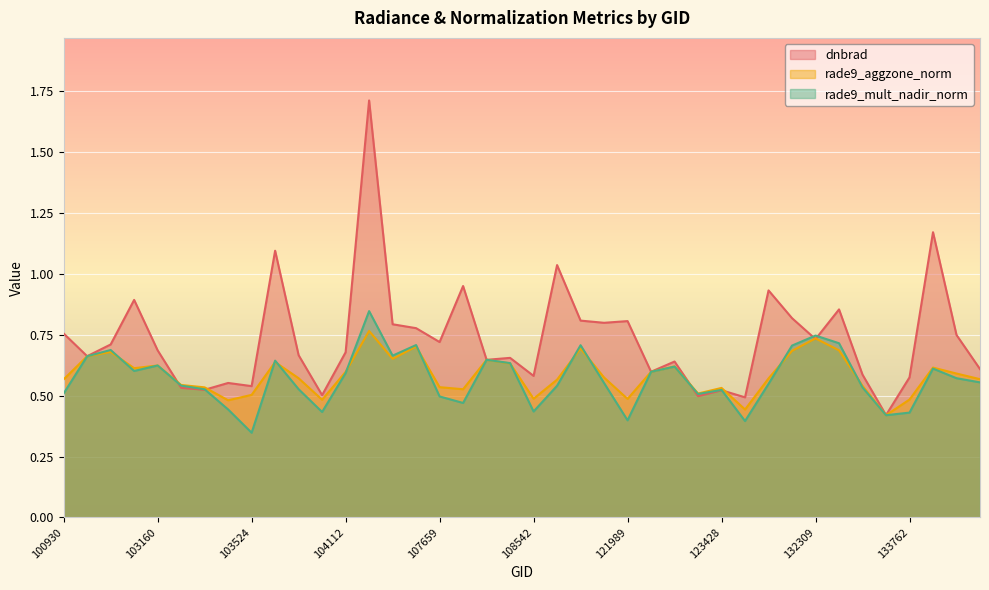

True or false: rade9_aggzone_norm has a value of 0.6 at 108369.

True